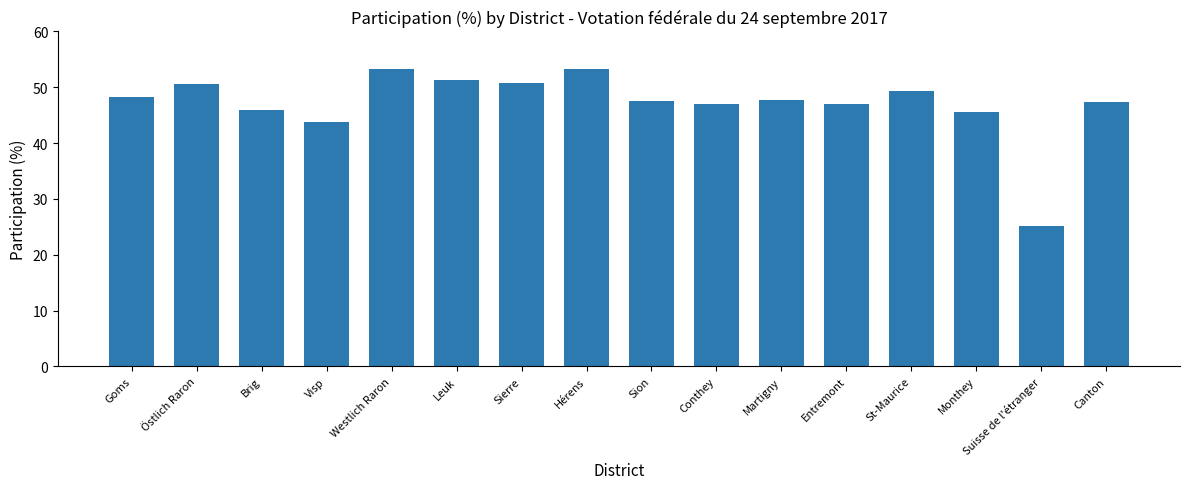

Is it true that the value at Goms is 48.3?

True